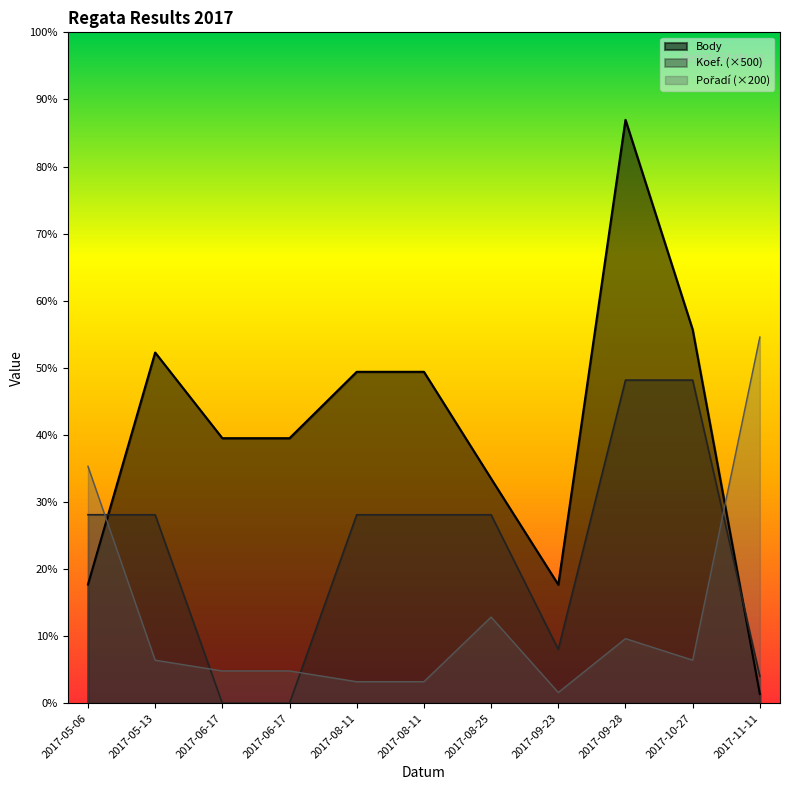

What are all the series names shown in the legend?

Body, Koef., Pořadí